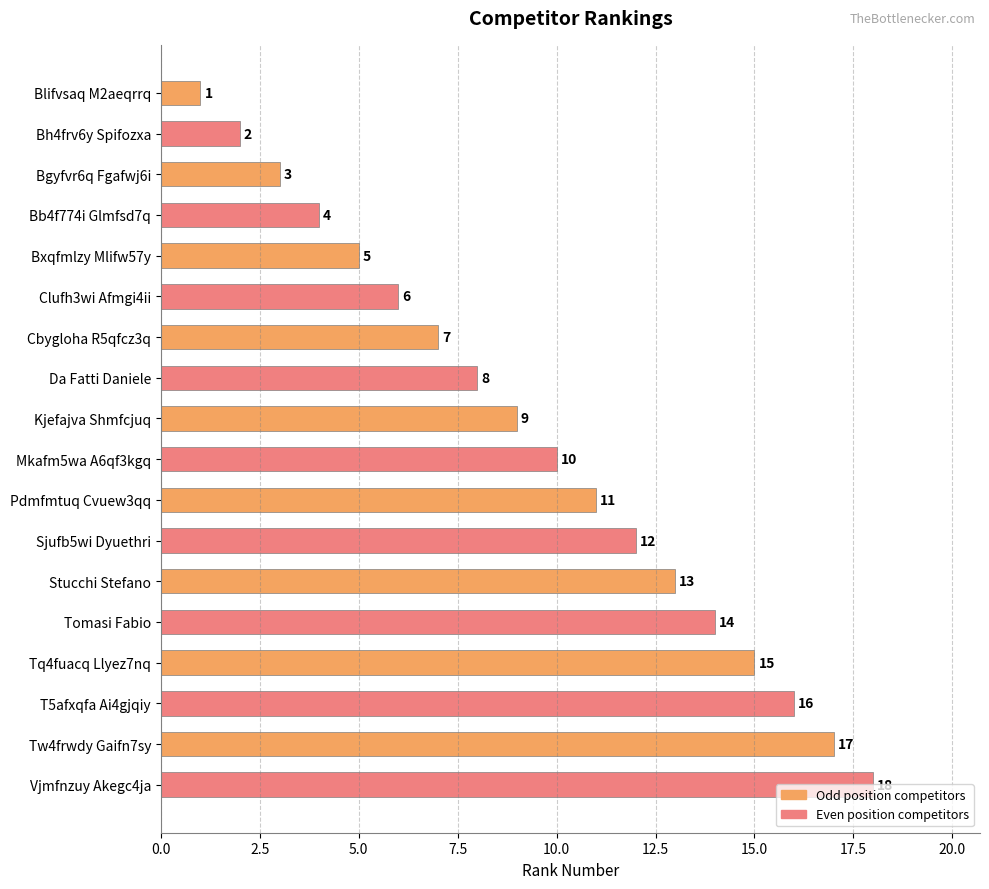

How many bars are there in total?

18